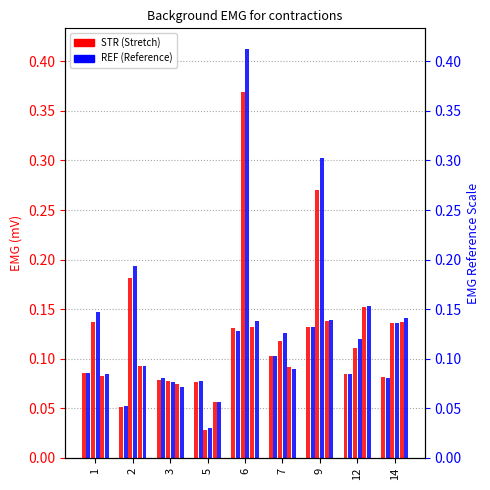

Between 6 and 14, which series saw the biggest shift?

MG (REF)